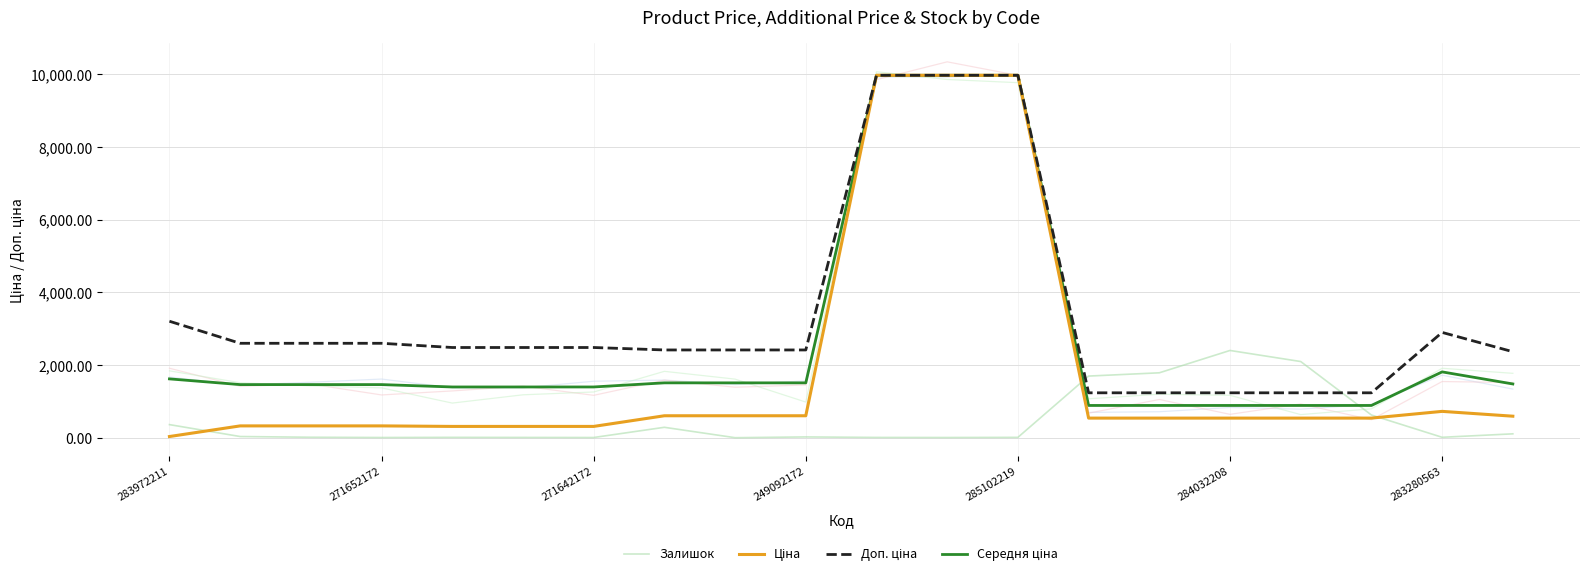

The value of Ціна at 271652172 is 442.8. True or false?

False